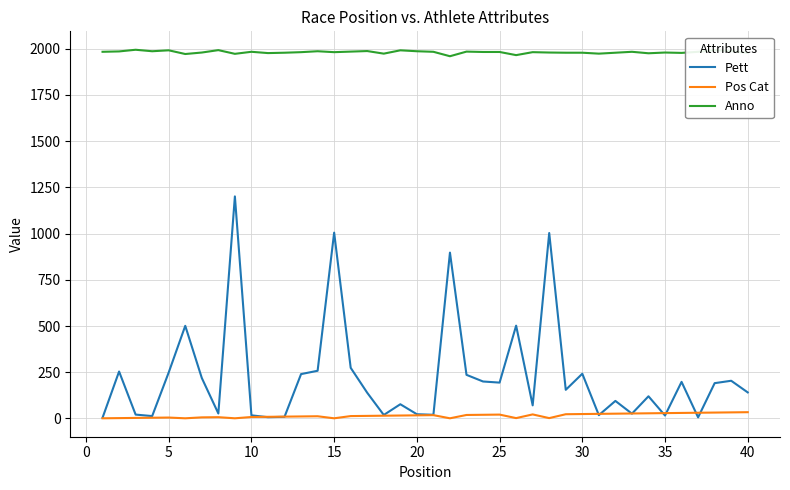

What is the highest value of the Pett series?

1201